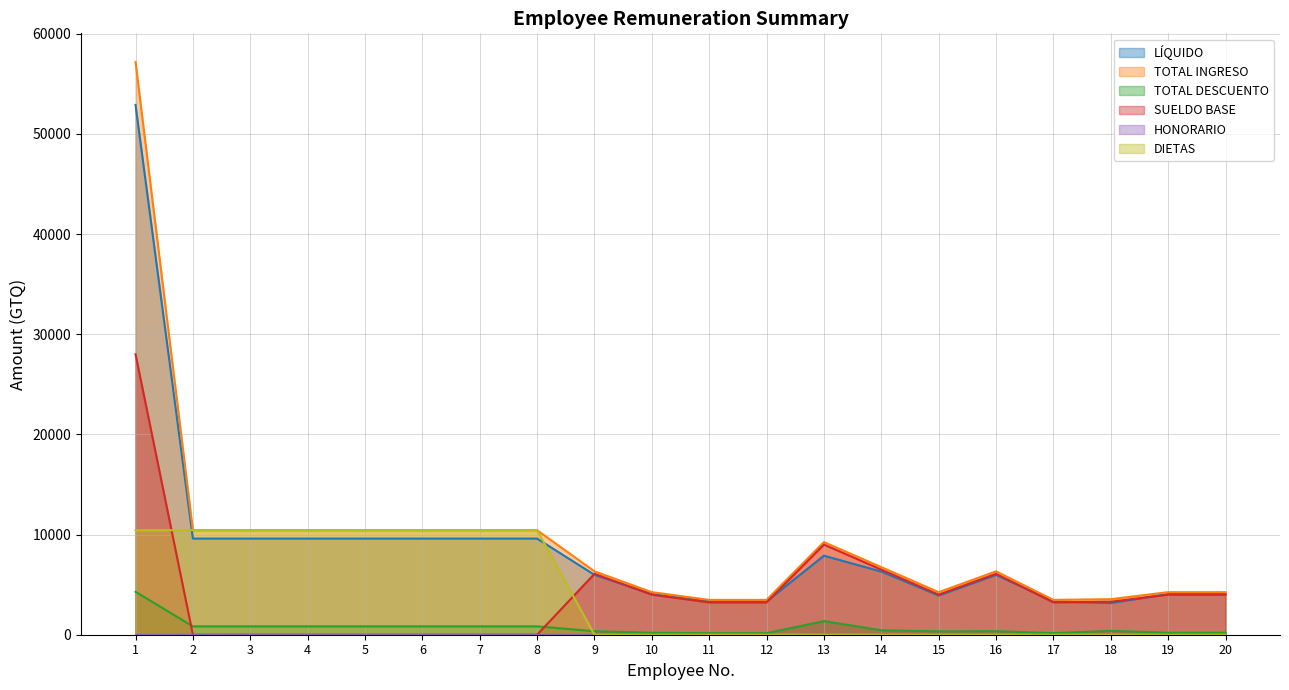

Which label corresponds to the smallest value in the chart?

2